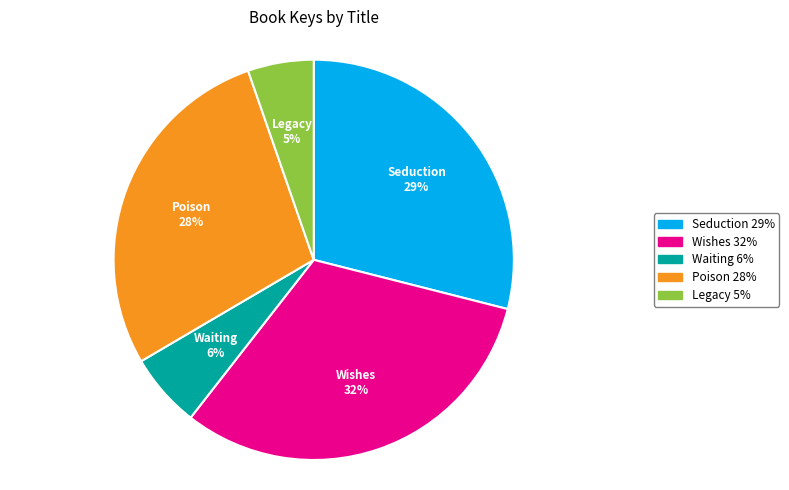

How many segments does this pie chart have?

5